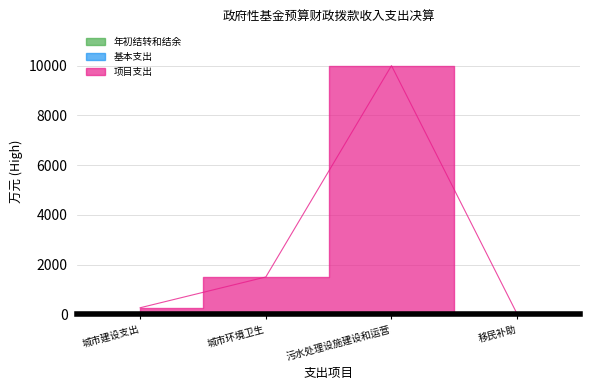

What is the label of the 4th point from the right?

城市建设支出